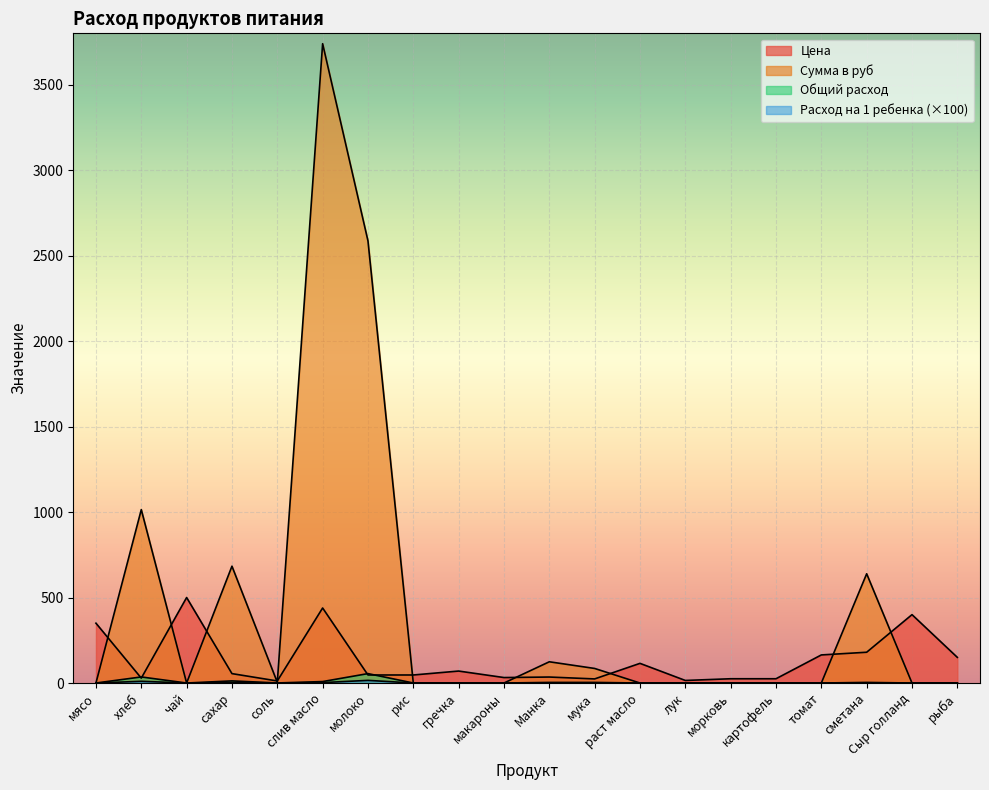

Rank the series at сахар from lowest to highest value.

Расход на 1 ребенка, Общий расход, Цена, Сумма в руб